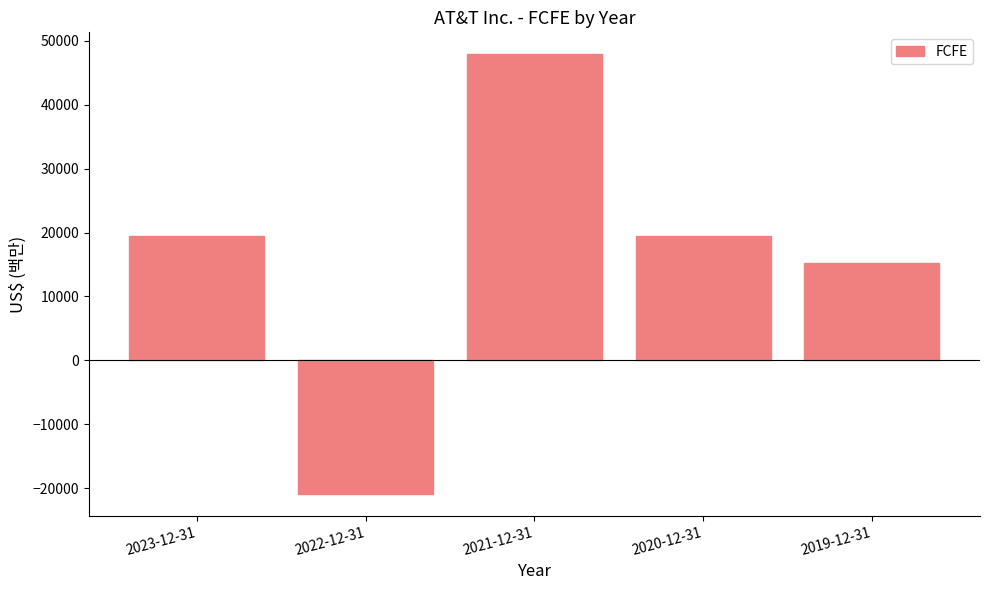

What is the difference between the second highest and minimum values?

40360